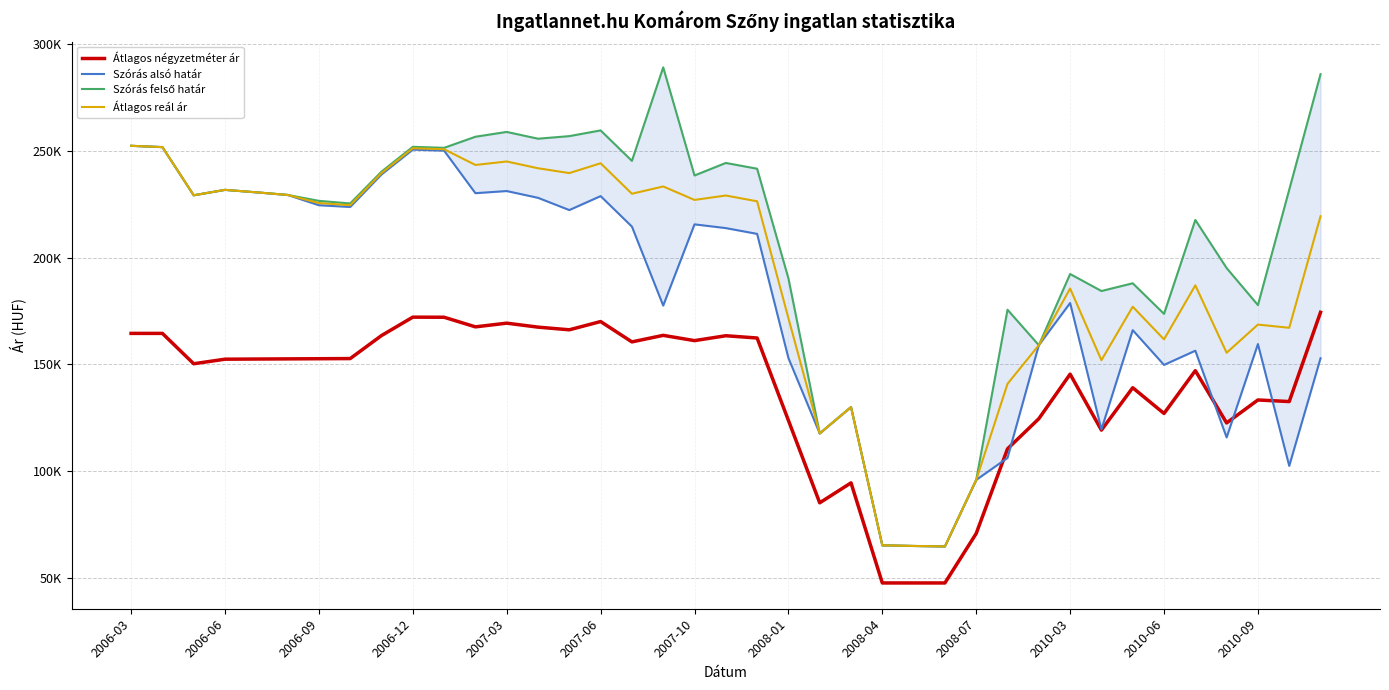

Count the number of data series in this chart.

4